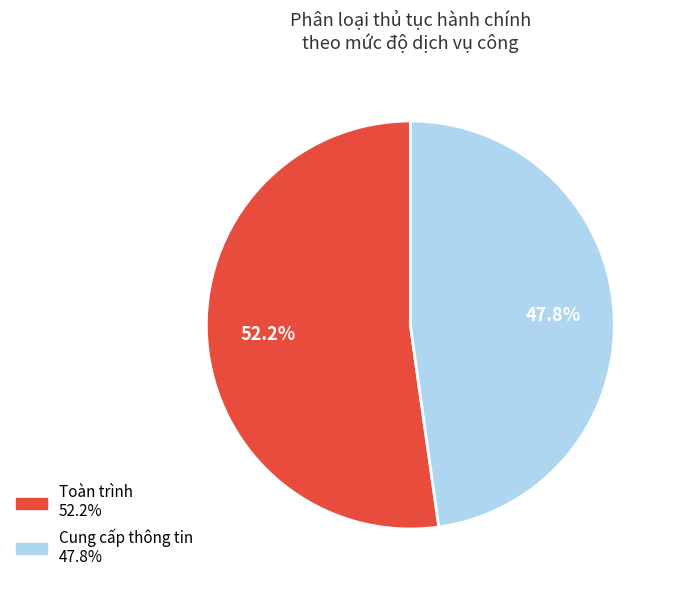

Is there a majority slice in this chart?

Yes